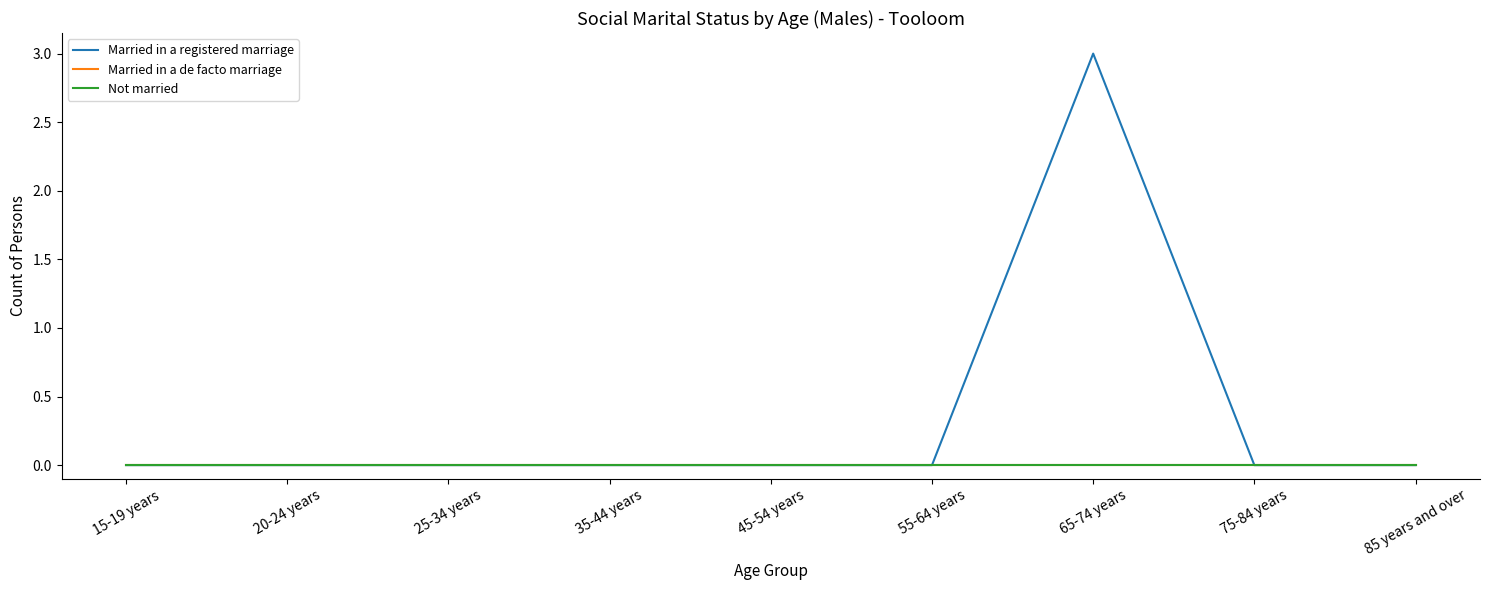

Where is the first local maximum for Married in a registered marriage?

65-74 years